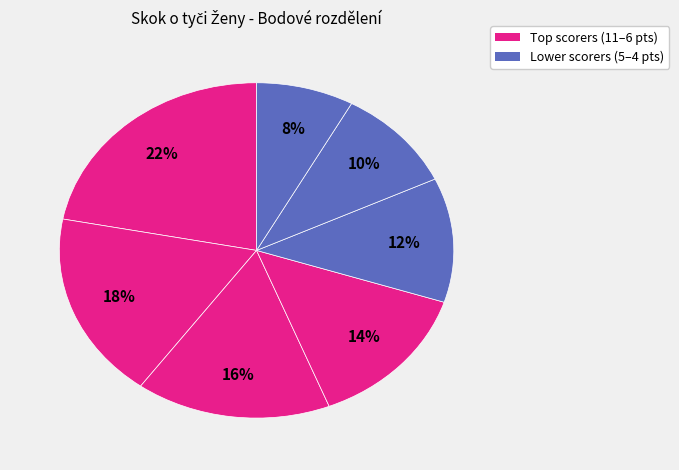

How many segments does this pie chart have?

7